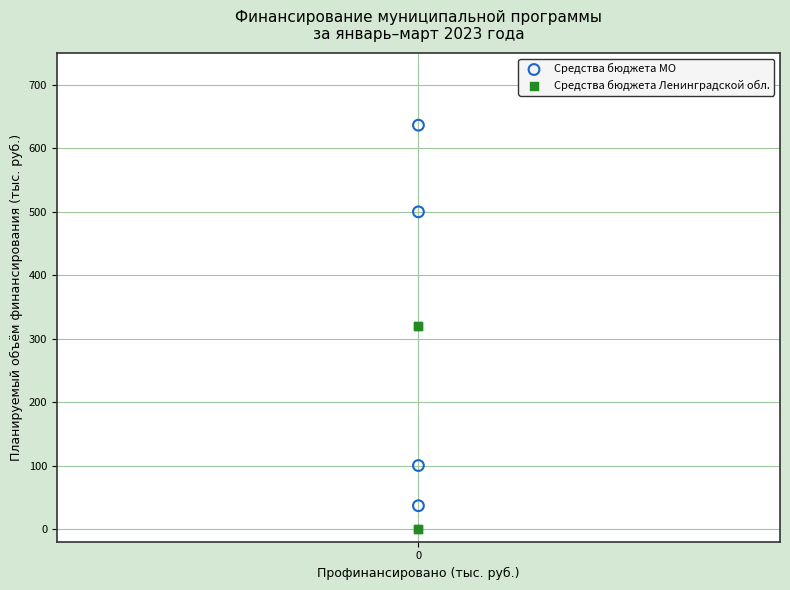

Which series has the widest spread of Y values?

Средства бюджета МО